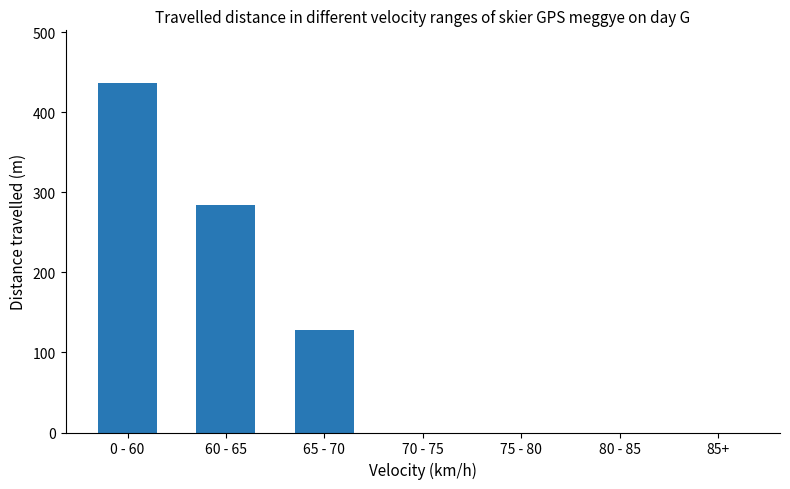

True or false: the data shows 0 at 85+.

True